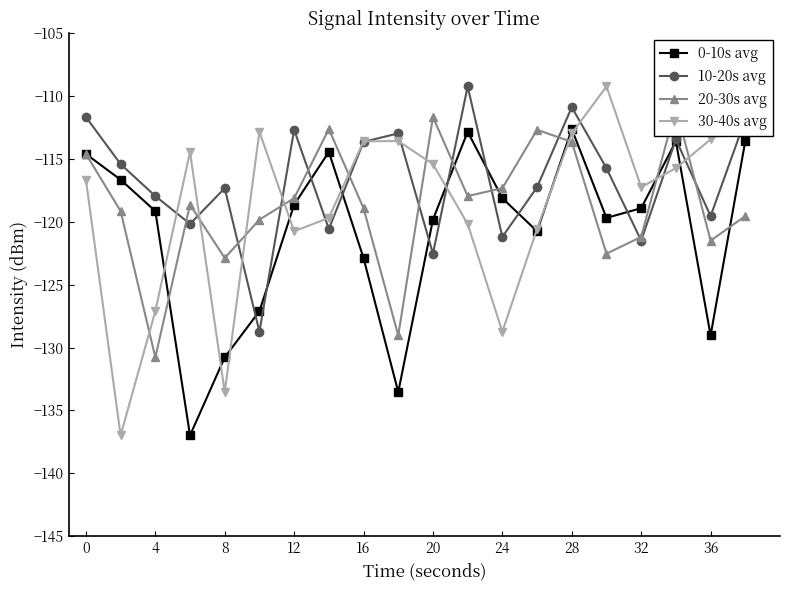

Reading left to right, what are all the values shown in this chart?

0-10s avg: -114.6	-116.6	-119.1	-137.0	-130.8	-127.1	-118.6	-114.4	-122.9	-133.5	-119.8	-112.8	-118.1	-120.7	-112.6	-119.7	-118.9	-113.6	-129.0	-113.6
10-20s avg: -111.7	-115.4	-117.9	-120.2	-117.3	-128.7	-112.7	-120.6	-113.6	-113.0	-122.5	-109.2	-121.2	-117.2	-110.9	-115.7	-121.5	-113.4	-119.5	-111.8
20-30s avg: -114.6	-119.1	-130.8	-118.6	-122.9	-119.8	-118.1	-112.6	-118.9	-129.0	-111.7	-117.9	-117.3	-112.7	-113.6	-122.5	-121.2	-110.9	-121.5	-119.5
30-40s avg: -116.6	-137.0	-127.1	-114.4	-133.5	-112.8	-120.7	-119.7	-113.6	-113.6	-115.4	-120.2	-128.7	-120.6	-113.0	-109.2	-117.2	-115.7	-113.4	-111.8